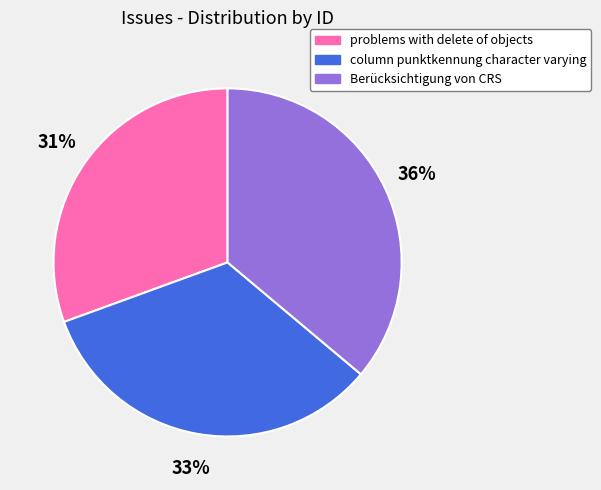

Does any single category account for the majority?

No